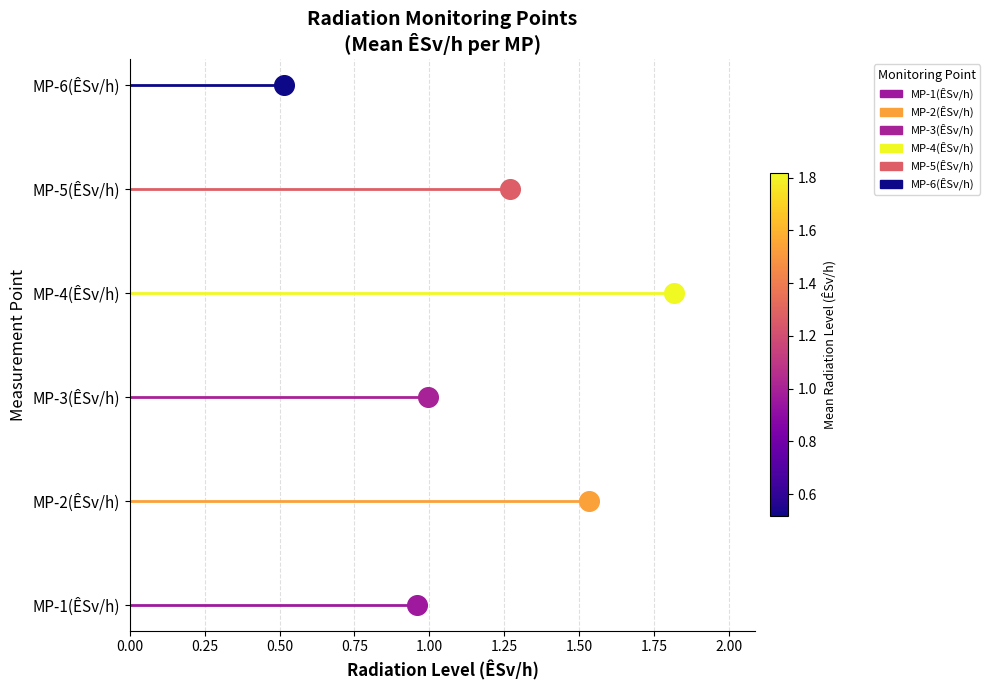

Is the value of MP-4(ÊSv/h) at 0.00 greater than the value of MP-3(ÊSv/h) at 0.25?

Yes